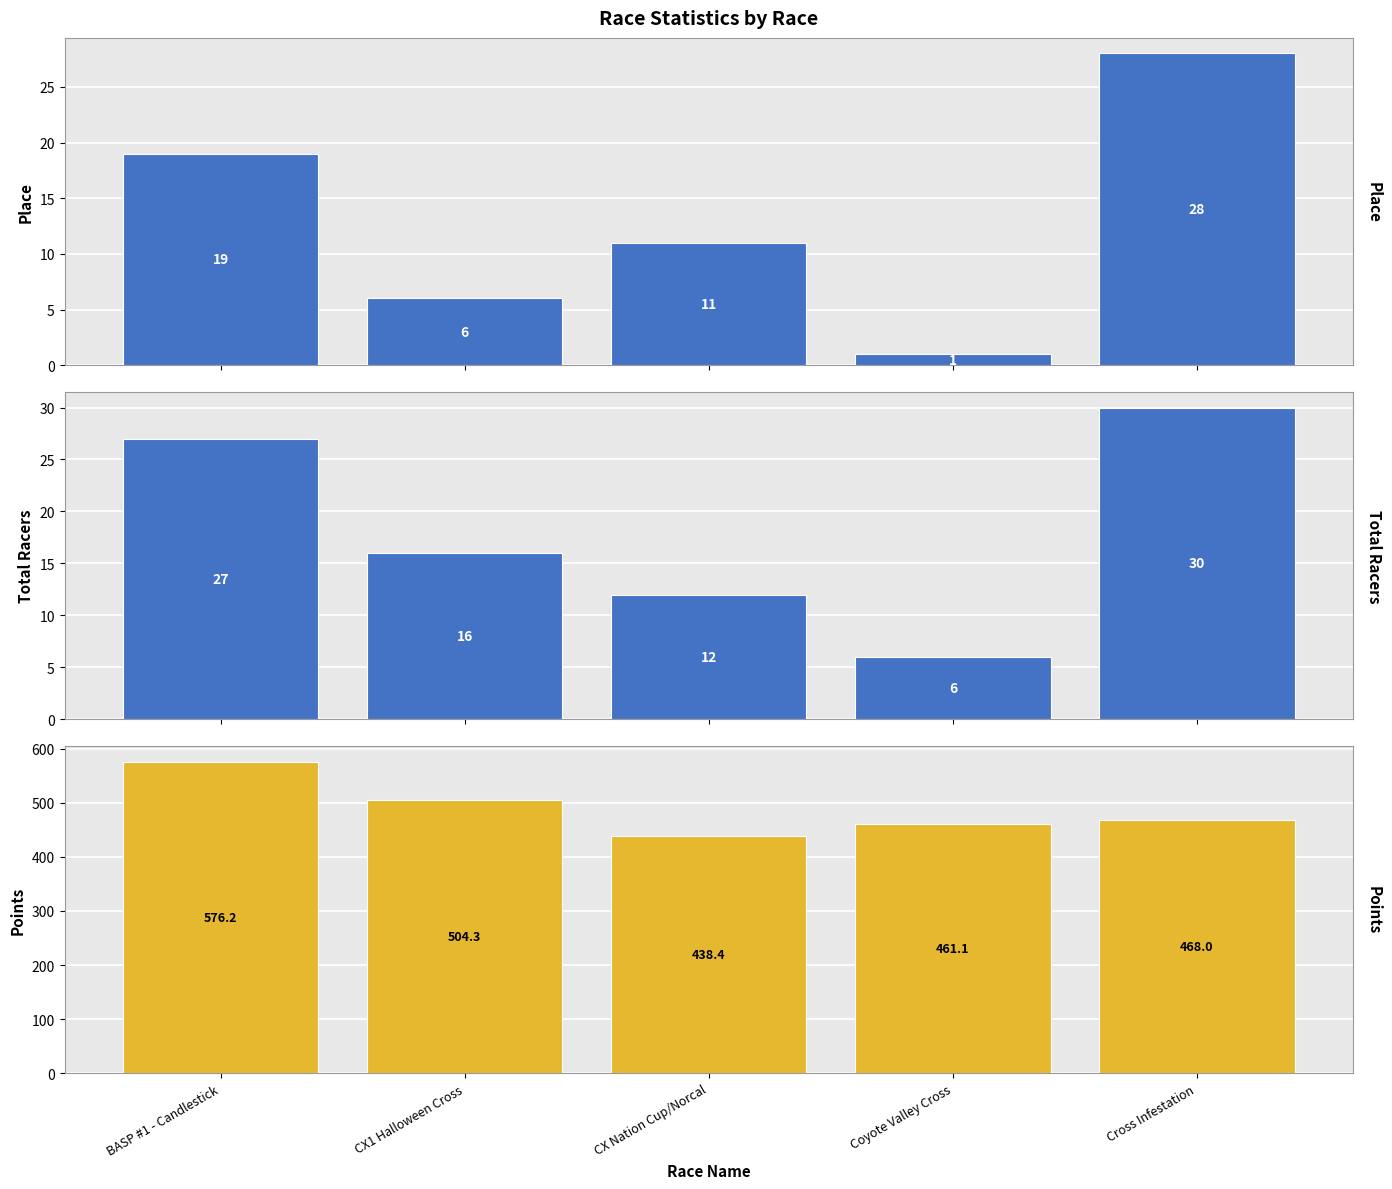

How many bars are there in each group?

3